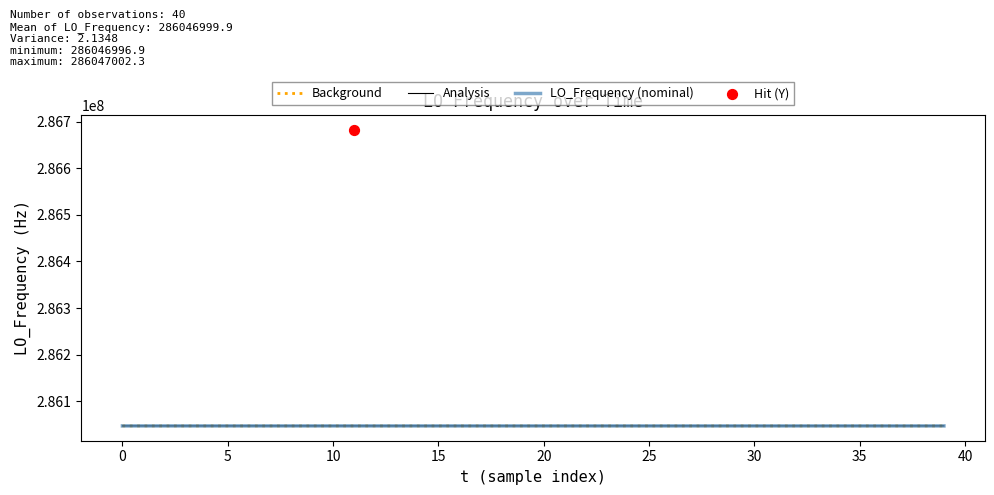

Between 7 and 8, which is larger?

7